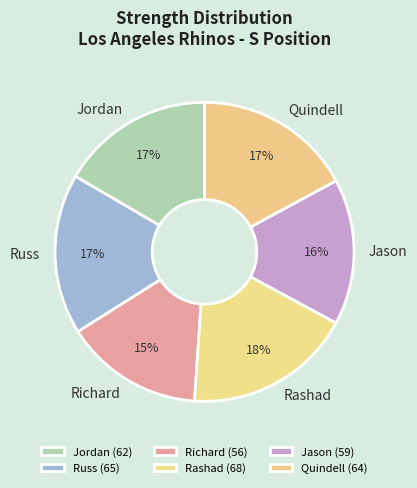

How many slices are in this pie chart?

6